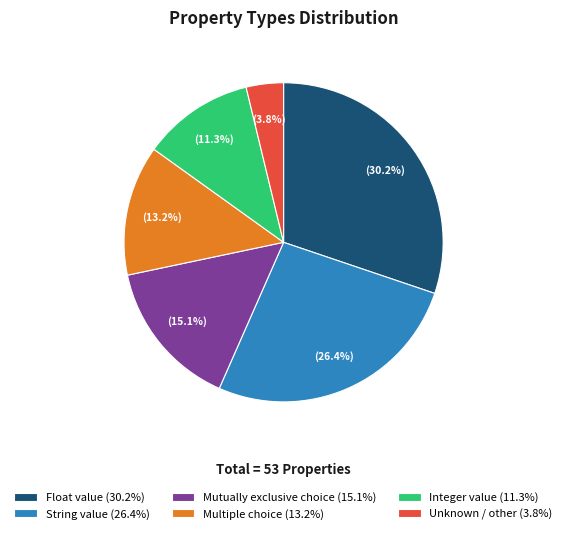

Combined, what portion of the pie is Multiple choice and Mutually exclusive choice?

28.3%